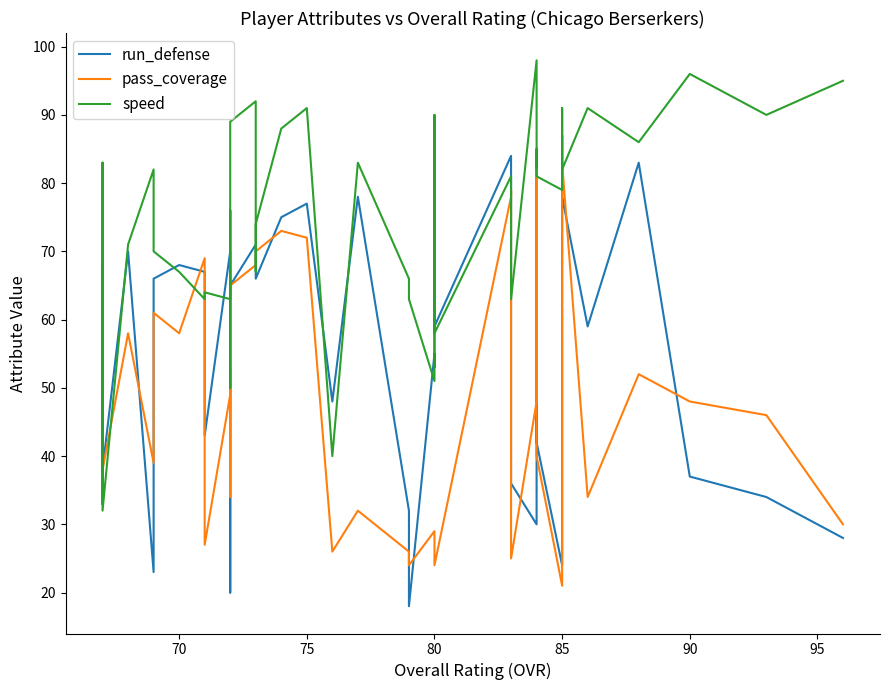

Count the number of data series in this chart.

3